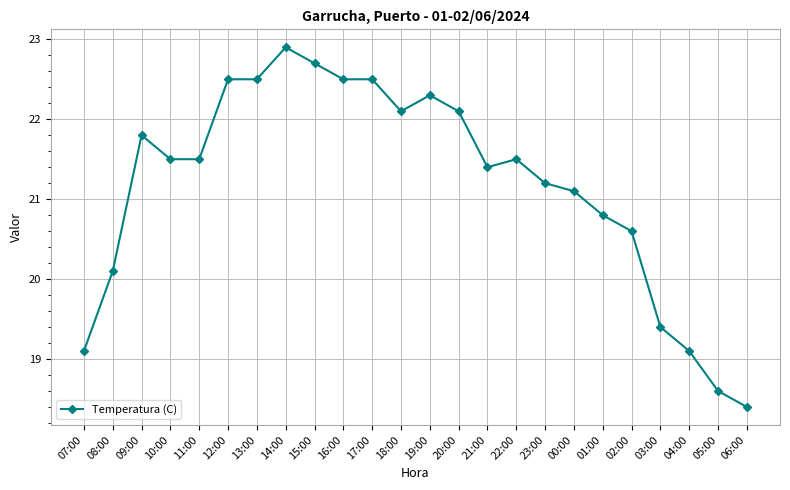

Where is the first local maximum?

09:00